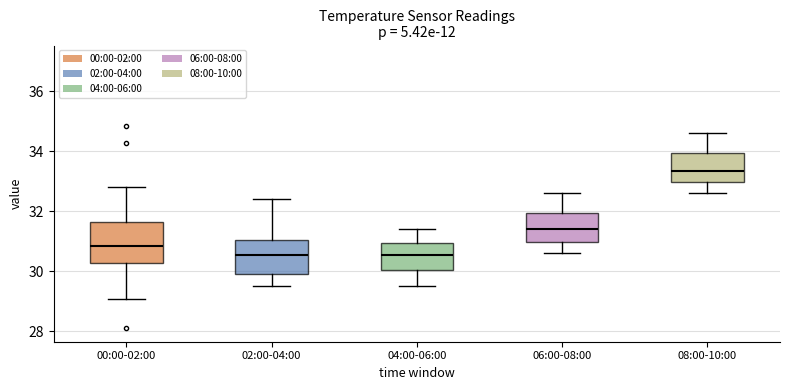

Reading left to right, transcribe this box plot: for each box, give where its median line is, the range the box spans, and where its two whiskers end, as read against the y-axis. The values are not printed on the chart, so give them approximately, as read against the axis.

00:00-02:00: median 30.8, box 30.2 to 31.6, whiskers 29.0 to 32.8
02:00-04:00: median 30.6, box 30.0 to 31.0, whiskers 29.6 to 32.4
04:00-06:00: median 30.6, box 30.0 to 31.0, whiskers 29.6 to 31.4
06:00-08:00: median 31.4, box 31.0 to 32.0, whiskers 30.6 to 32.6
08:00-10:00: median 33.4, box 33.0 to 34.0, whiskers 32.6 to 34.6